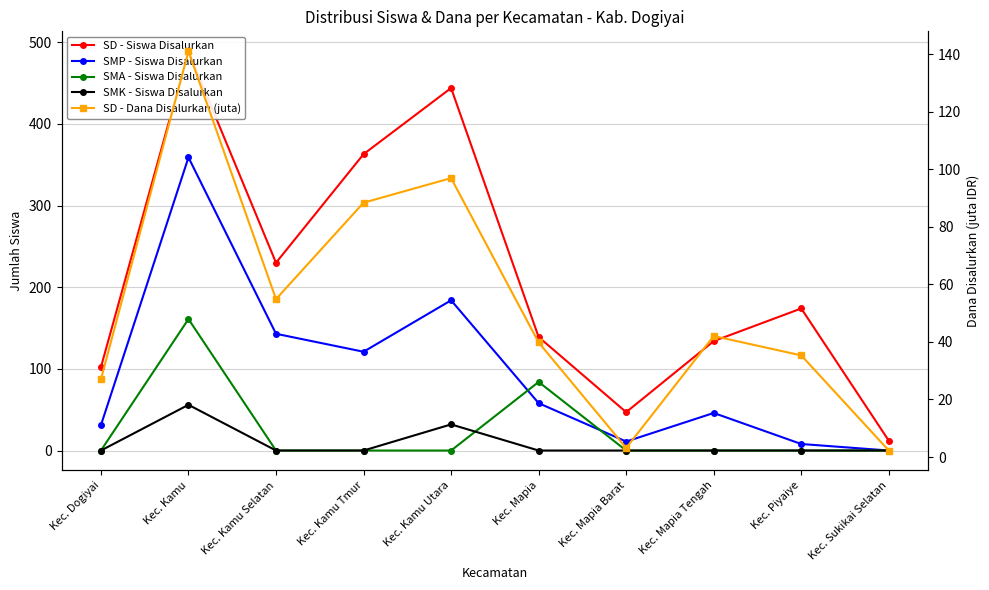

How many times do SMP - Siswa Disalurkan and SMA - Siswa Disalurkan cross each other?

2